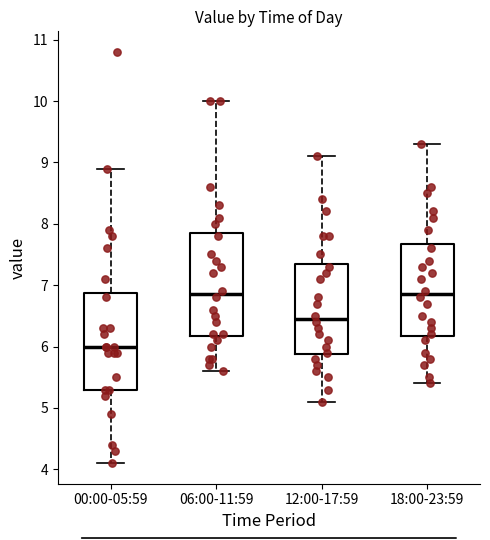

Reading left to right, read every box against the y-axis: the position of its median line, the range the box covers, and the ends of its whiskers. The values are not printed on the chart, so give them approximately, as read against the axis.

00:00-05:59: median 6.0, box 5.3 to 6.9, whiskers 4.1 to 8.9
06:00-11:59: median 6.9, box 6.2 to 7.9, whiskers 5.6 to 10.0
12:00-17:59: median 6.5, box 5.9 to 7.4, whiskers 5.1 to 9.1
18:00-23:59: median 6.9, box 6.2 to 7.7, whiskers 5.4 to 9.3